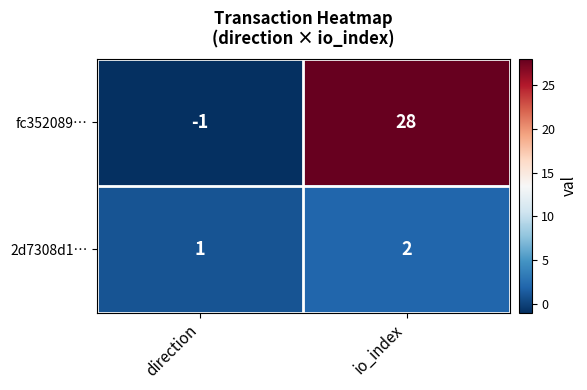

How many series are shown in this chart?

2